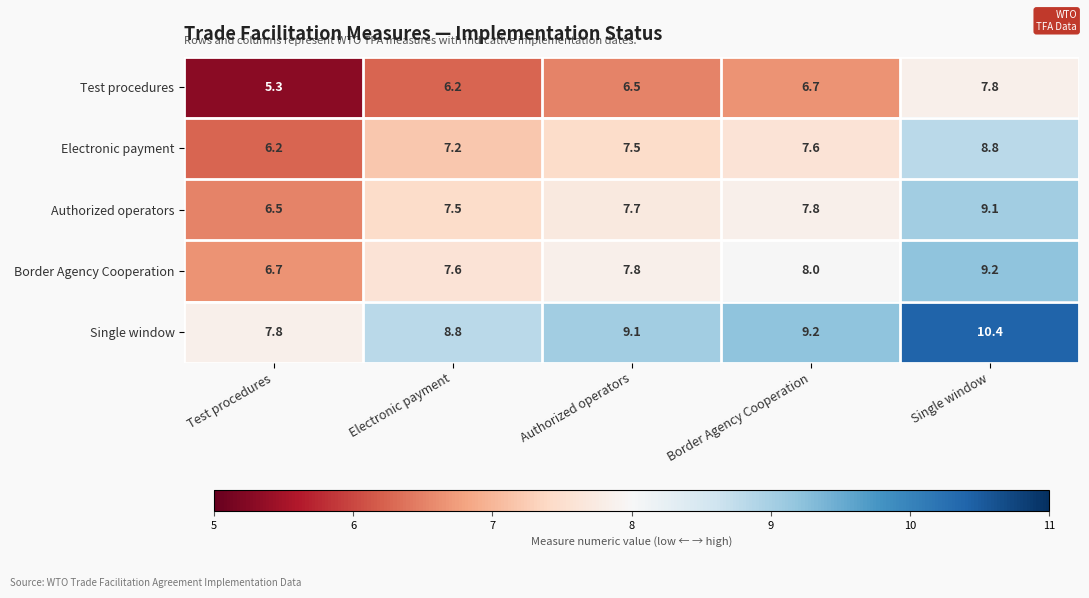

What is the difference between the maximum and minimum values in the Electronic payment series?

2.6